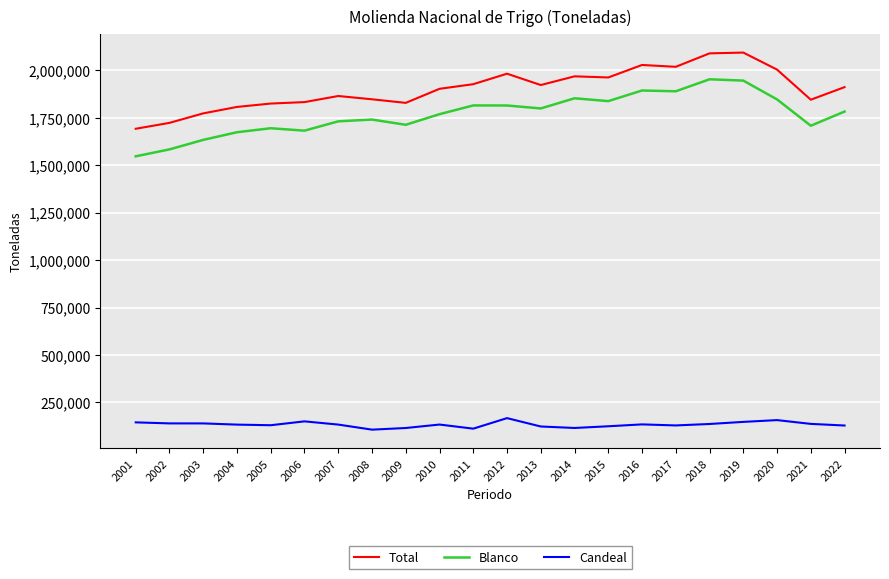

Is the value of Blanco at 2006 greater than the value of Candeal at 2010?

Yes